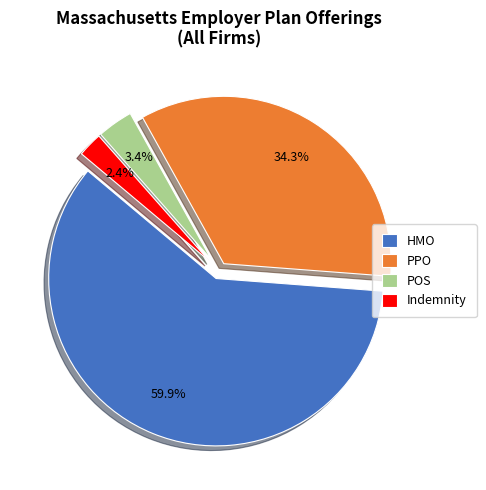

To the nearest percent, what portion does PPO represent?

34%